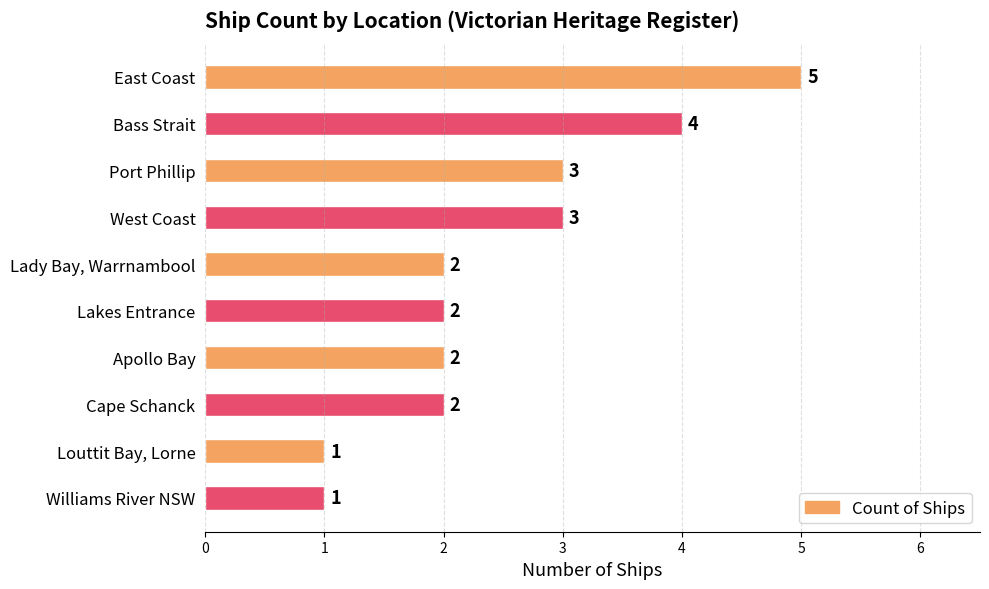

True or false: the data shows 0 at Louttit Bay, Lorne.

False